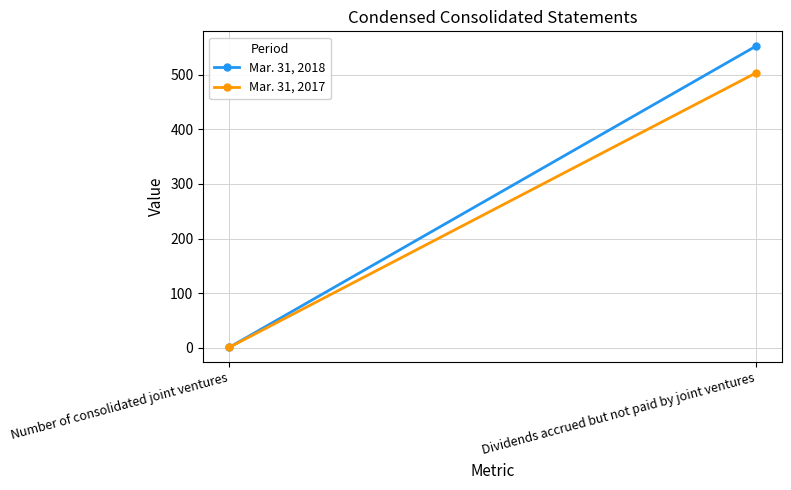

What is the maximum value shown in the chart?

552